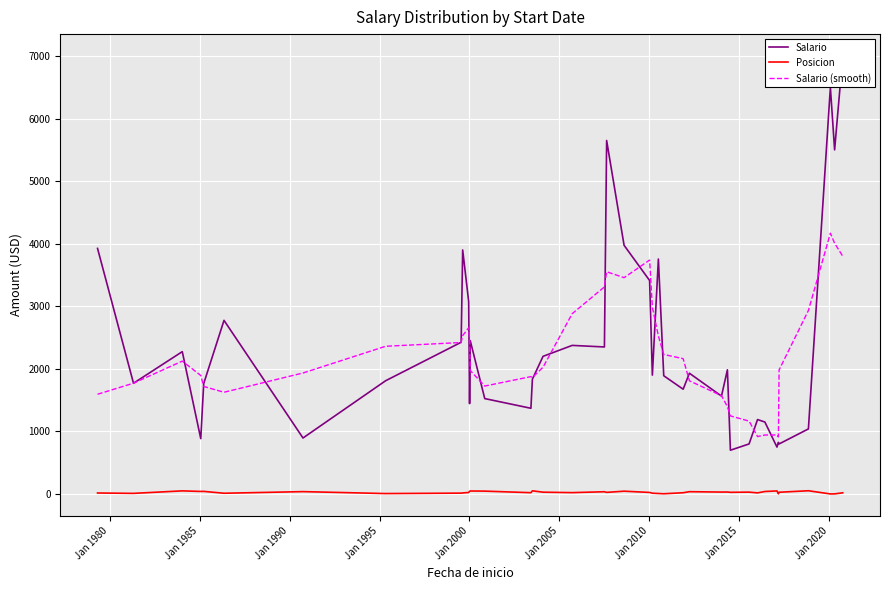

True or false: Salario (smooth) and Posicion intersect in this chart.

False